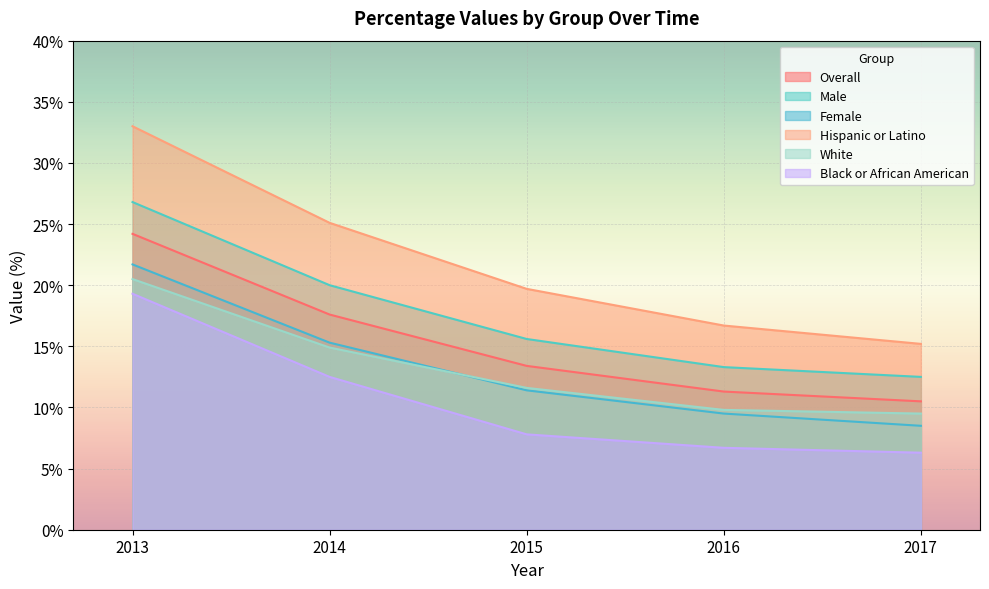

Which series has the largest range (max minus min)?

Hispanic or Latino